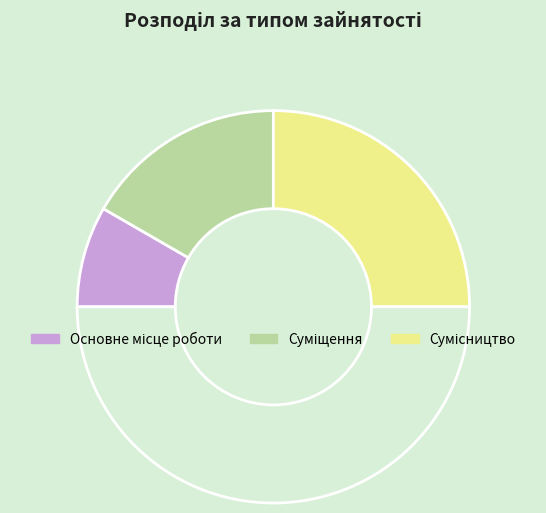

Rank the categories by value from highest to lowest.

Сумісництво, Суміщення, Основне місце роботи